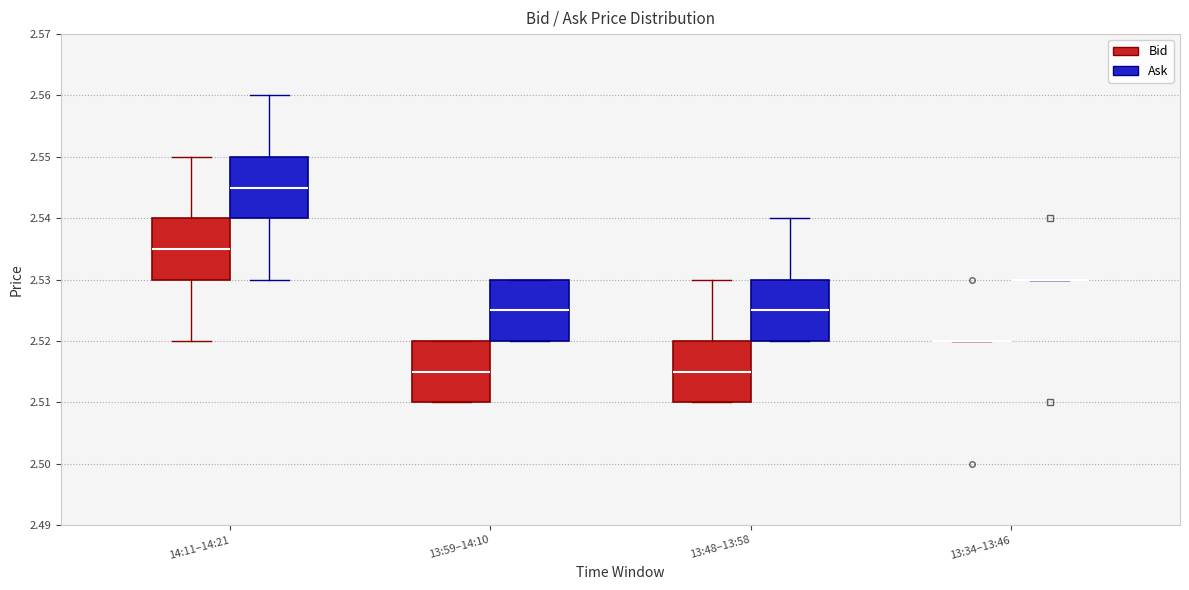

Reading left to right, read every box against the y-axis: the position of its median line, the range the box covers, and the ends of its whiskers. The values are not printed on the chart, so give them approximately, as read against the axis.

14:11–14:21 (Bid): median 2.535, box 2.530 to 2.540, whiskers 2.520 to 2.550
14:11–14:21 (Ask): median 2.545, box 2.540 to 2.550, whiskers 2.530 to 2.560
13:59–14:10 (Bid): median 2.515, box 2.510 to 2.520, whiskers 2.510 to 2.520
13:59–14:10 (Ask): median 2.525, box 2.520 to 2.530, whiskers 2.520 to 2.530
13:48–13:58 (Bid): median 2.515, box 2.510 to 2.520, whiskers 2.510 to 2.530
13:48–13:58 (Ask): median 2.525, box 2.520 to 2.530, whiskers 2.520 to 2.540
13:34–13:46 (Bid): box collapsed to a line at 2.520, whiskers 2.520 to 2.520
13:34–13:46 (Ask): box collapsed to a line at 2.530, whiskers 2.530 to 2.530